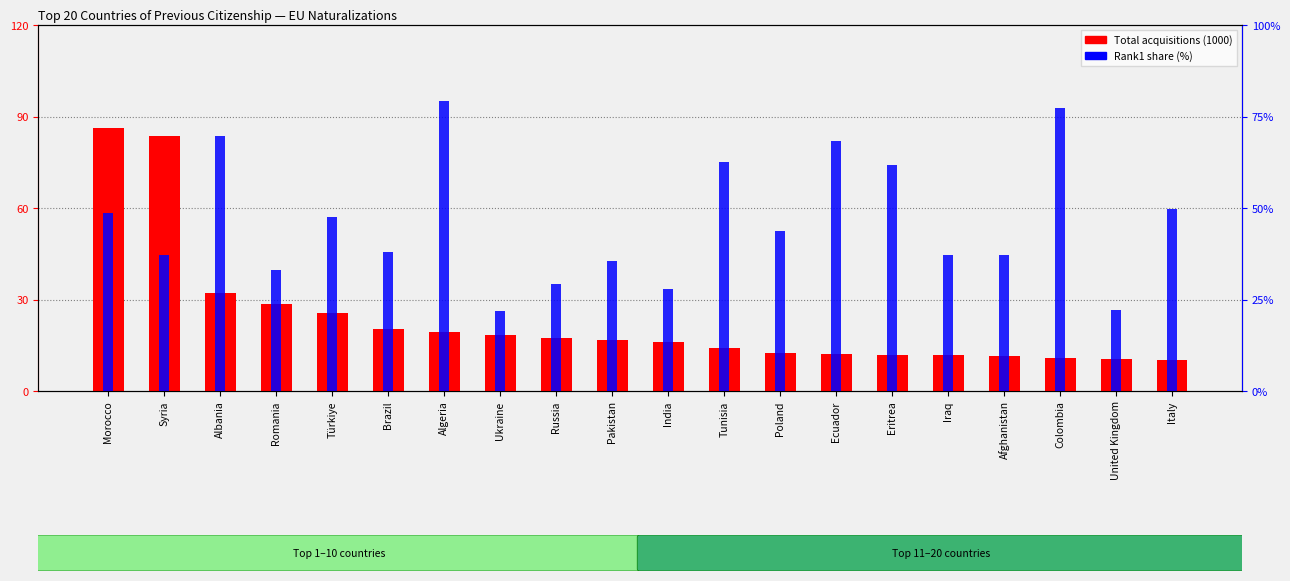

How many values in the Rank1 (%) series exceed 43?

10